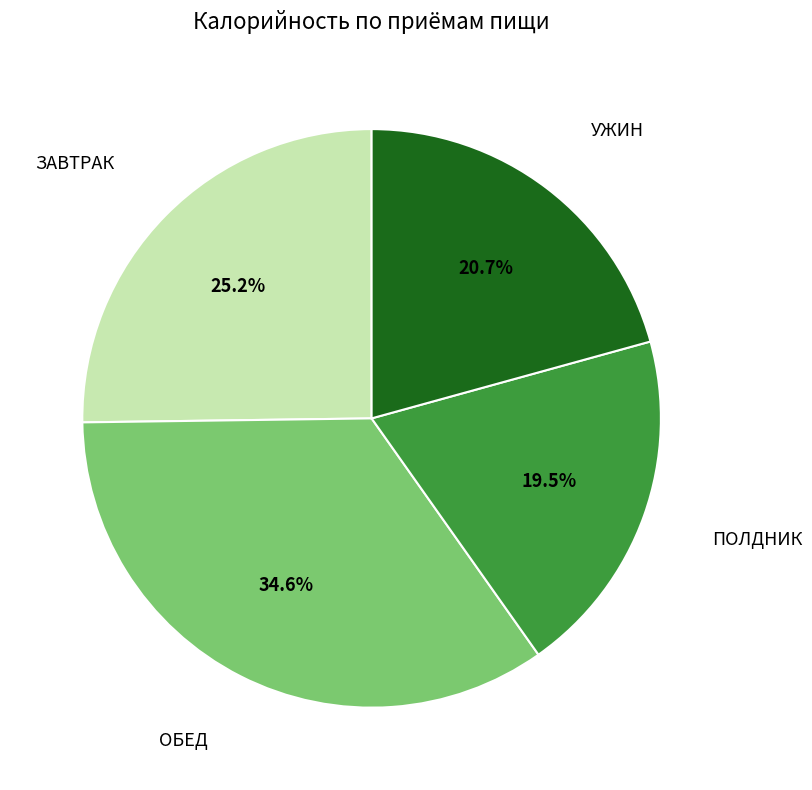

What percentage is NOT represented by УЖИН?

79.3%